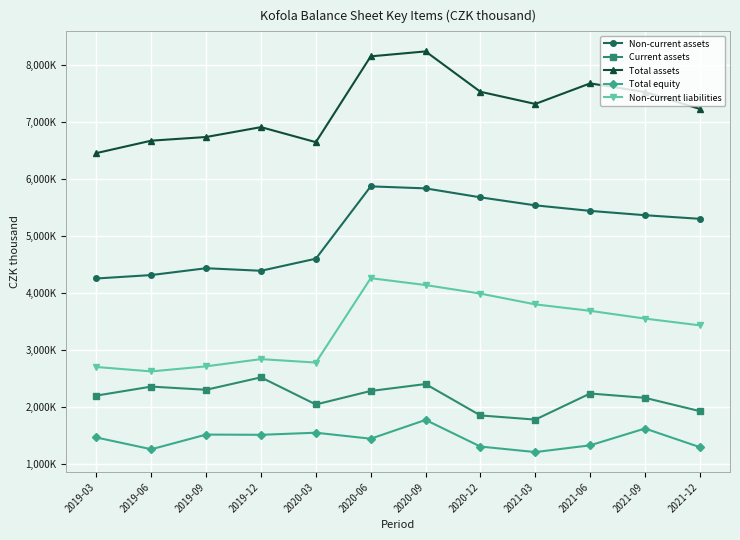

The value of Current assets at 2020-03 is 2046296. True or false?

True